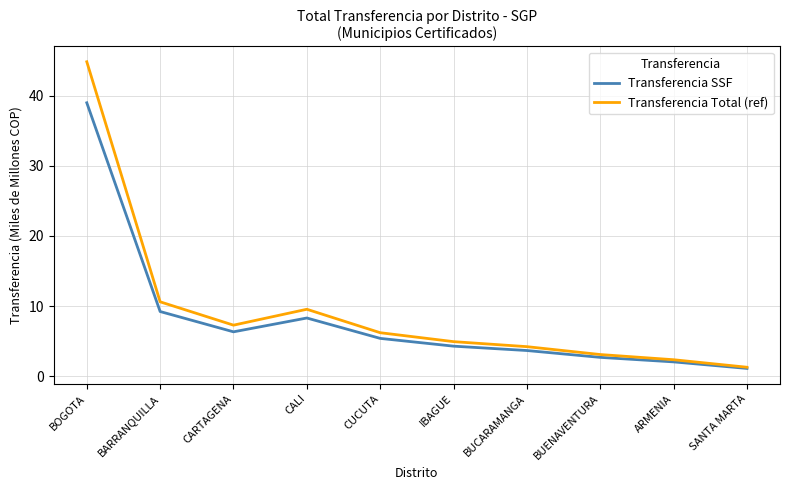

List the series in order of their peak value, lowest first.

Transferencia SSF, Transferencia Total (ref)